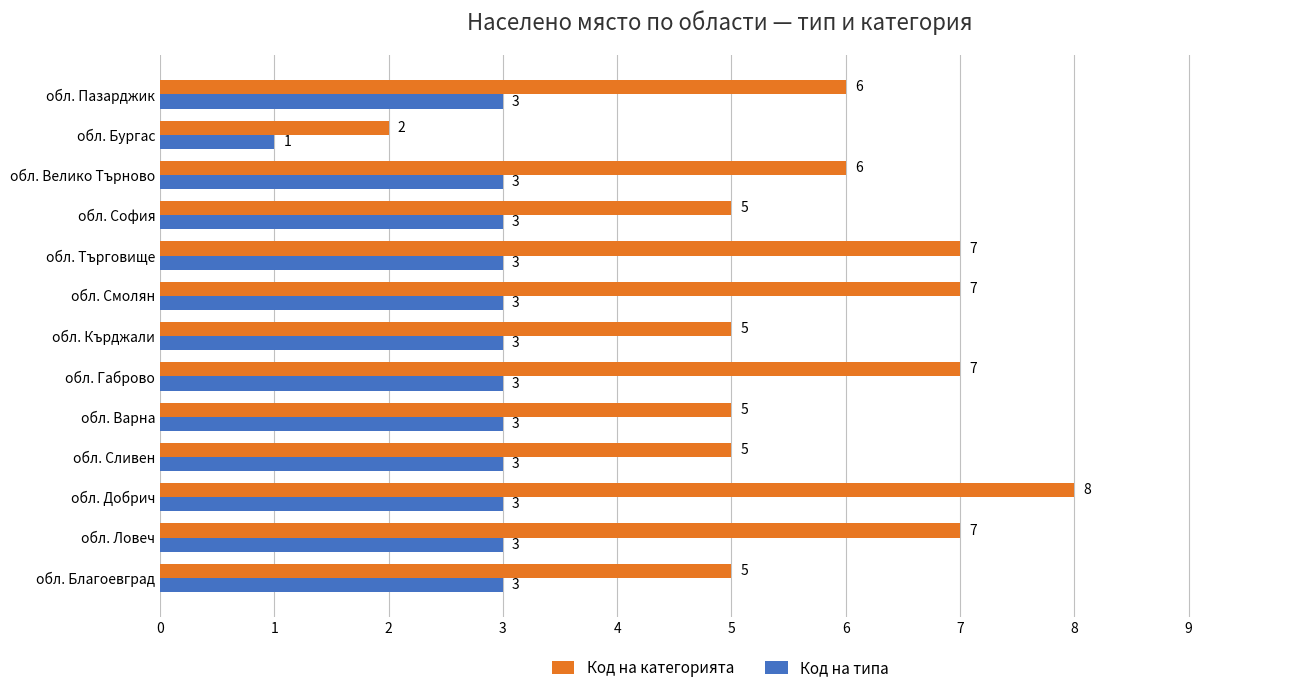

What is the difference between the second highest and minimum values in the Код на типа series?

2